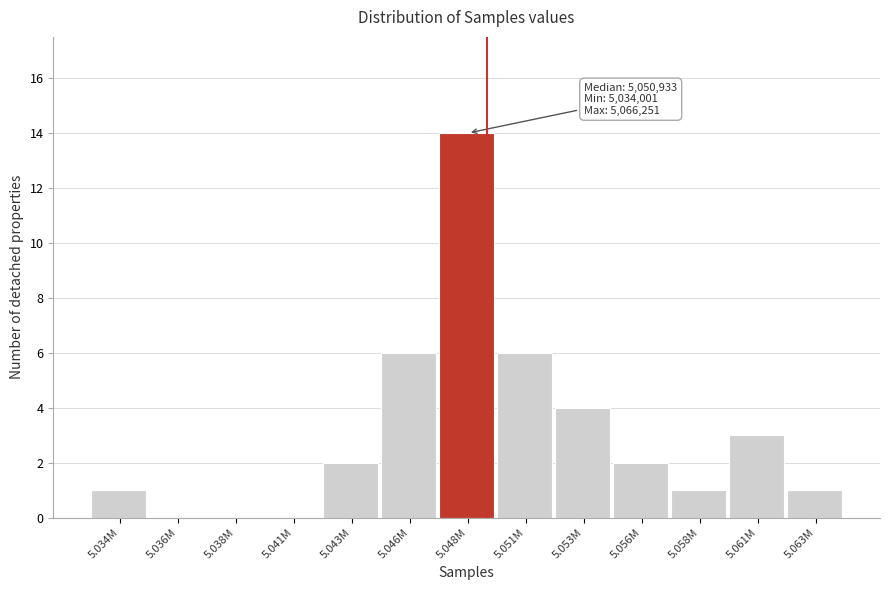

Reading left to right, extract all data points from this chart.

5.034M=1	5.036M=0	5.038M=0	5.041M=0	5.043M=2	5.046M=6	5.048M=14	5.051M=6	5.053M=4	5.056M=2	5.058M=1	5.061M=3	5.063M=1